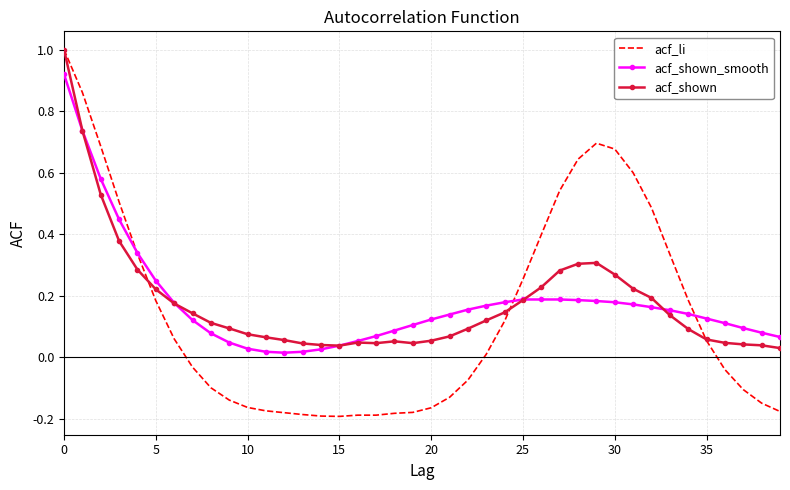

What is the maximum value for acf_li?

1.0